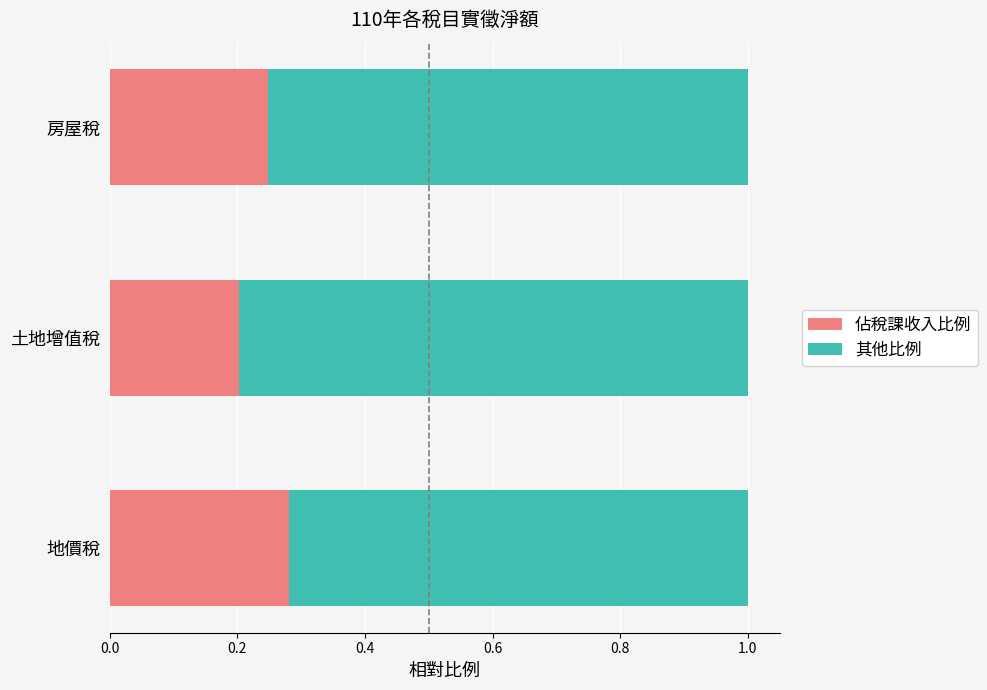

The value of 佔稅課收入比例 at 土地增值稅 is 0.2. True or false?

True